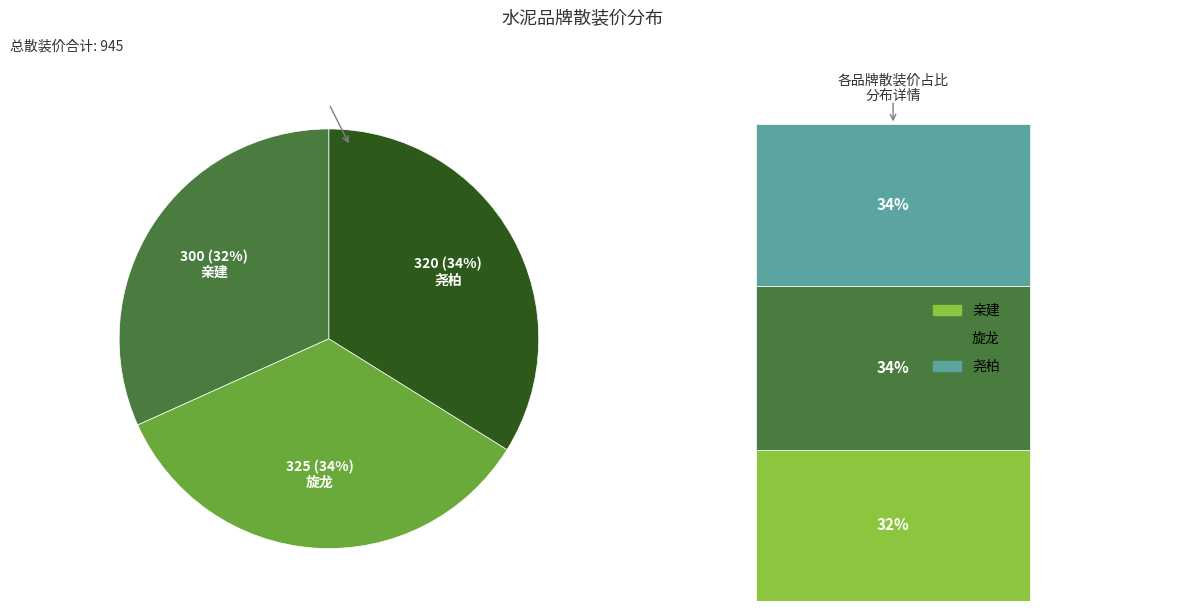

To the nearest percent, what portion does 旋龙 represent?

34%